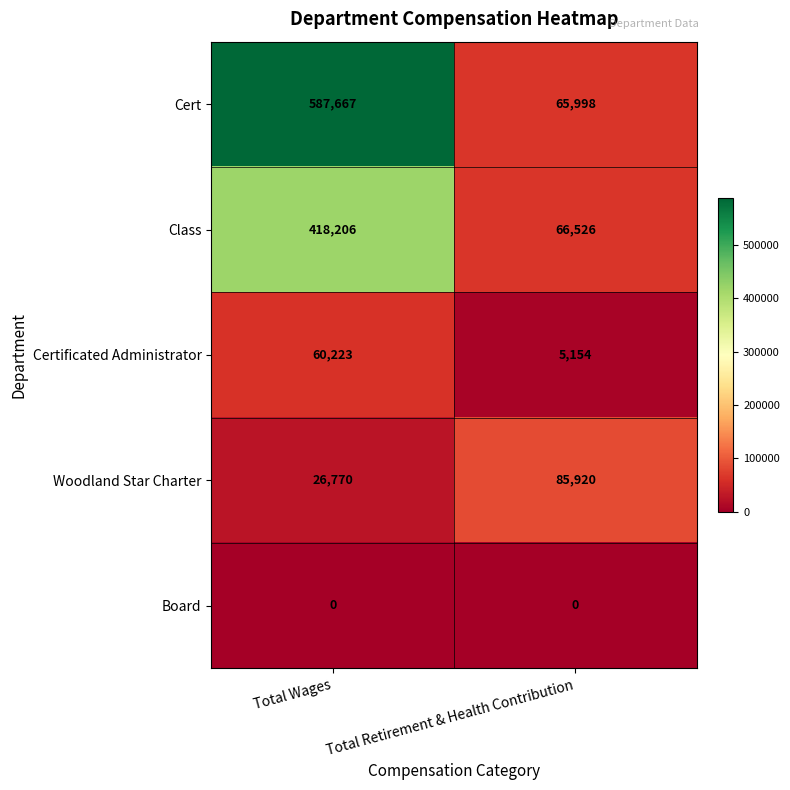

What is the approximate value of Class at Total Retirement & Health Contribution, to the nearest 50?

66550